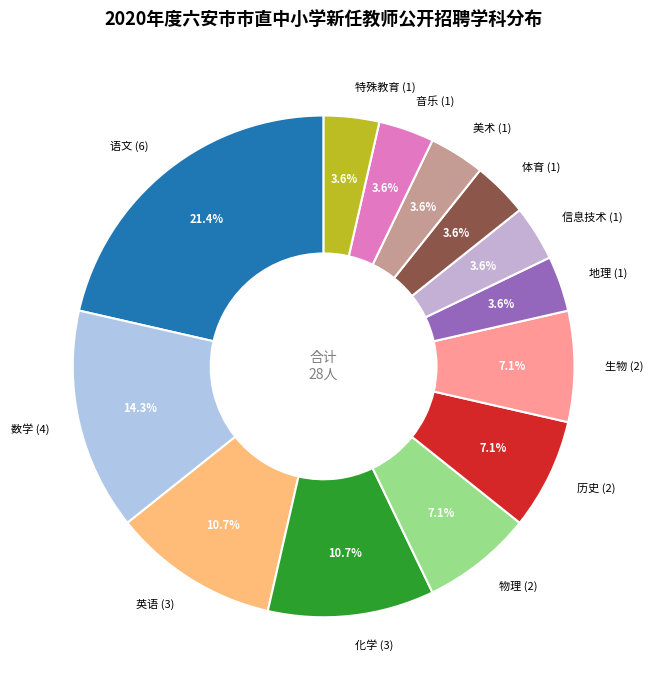

Which has a higher value, 英语 or 语文?

语文